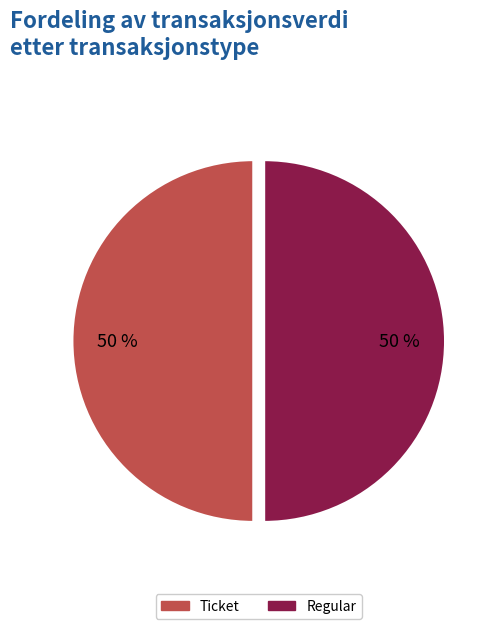

To the nearest percent, what is the average slice percentage?

50%